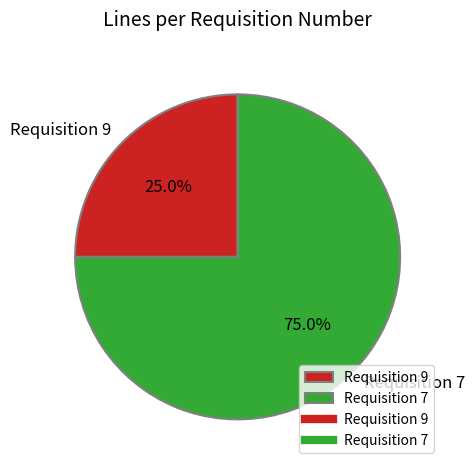

To the nearest percent, what is the difference between the Requisition 7 and Requisition 9 slice percentages?

50%